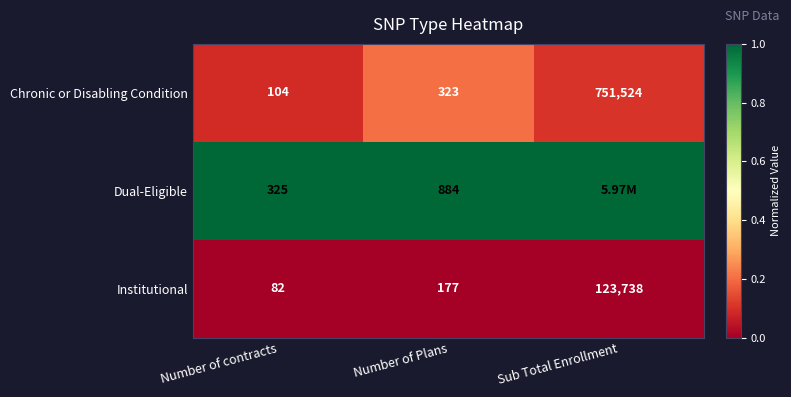

Where is Institutional nearest to the value 61910?

Number of Plans